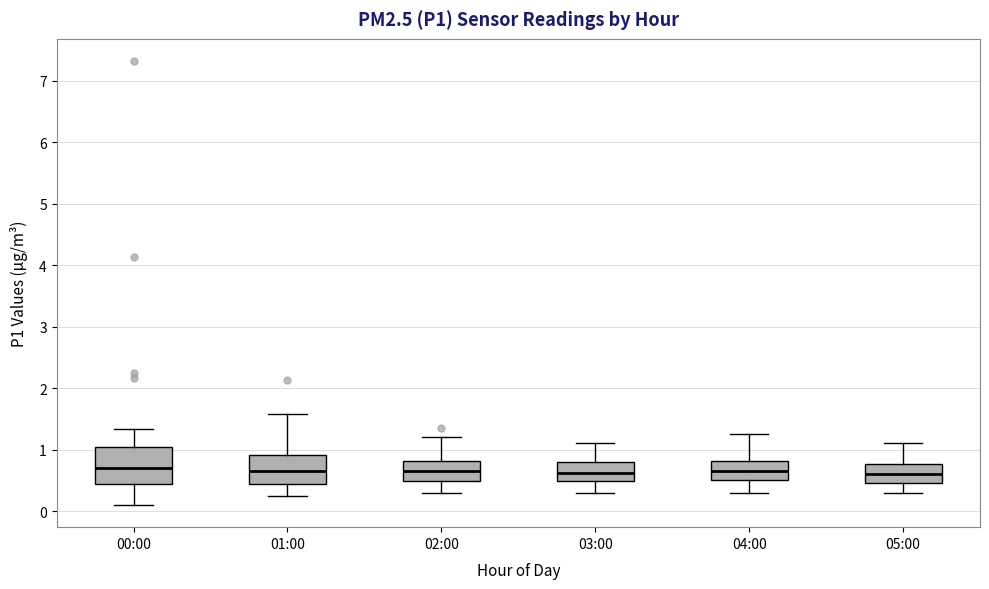

Which box is the tallest, from its lower edge to its upper edge?

00:00